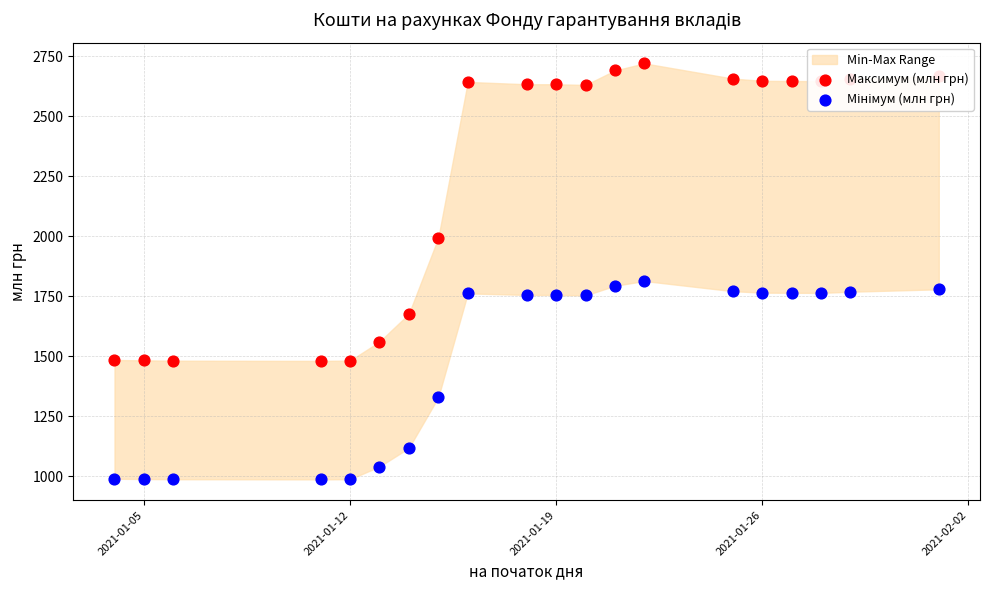

Which series has the largest Y range (max minus min)?

Максимум (млн грн)